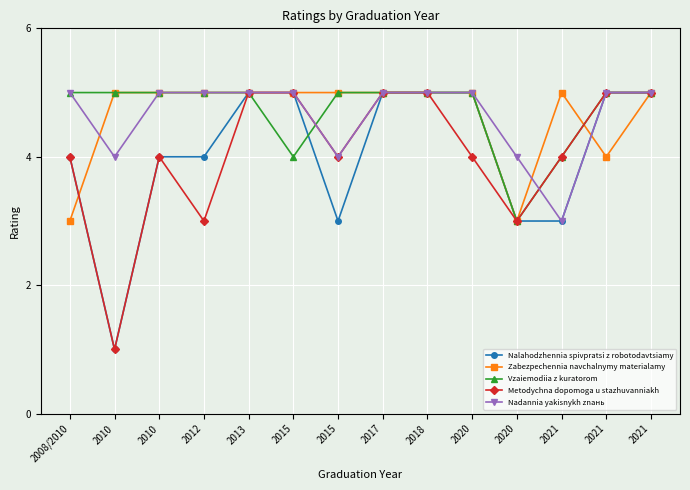

What is the difference between the Metodychna dopomoga u stazhuvanniakh values at 2020 and 2021?

1